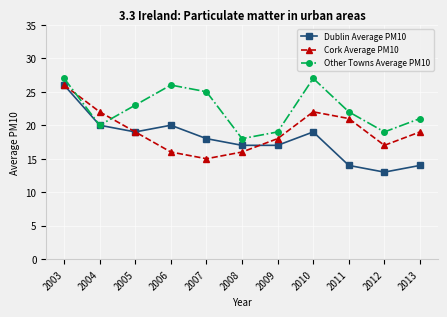

Count the number of categories in the chart.

11